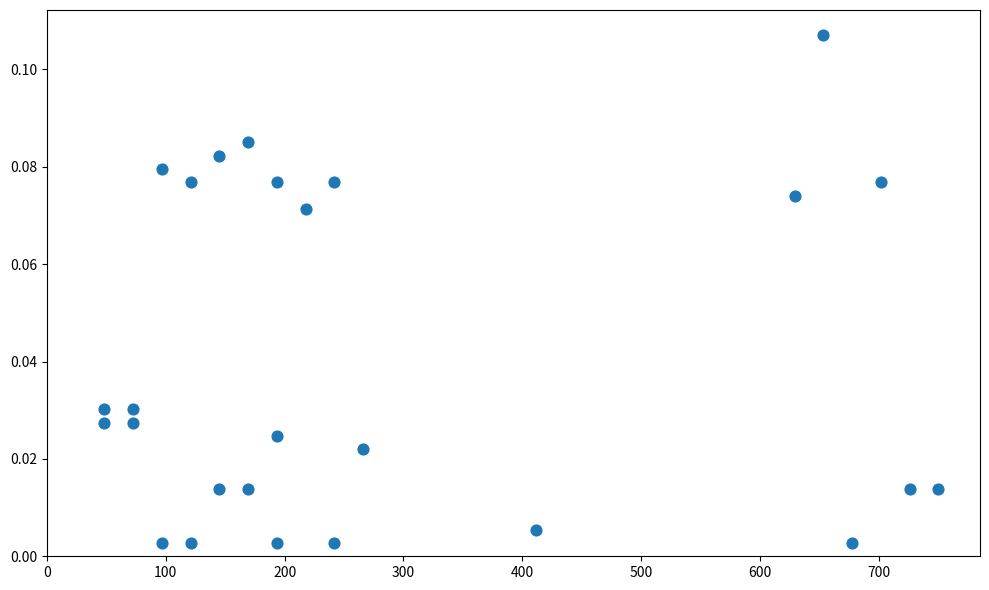

What is the range of X values (max minus min)?

701.6